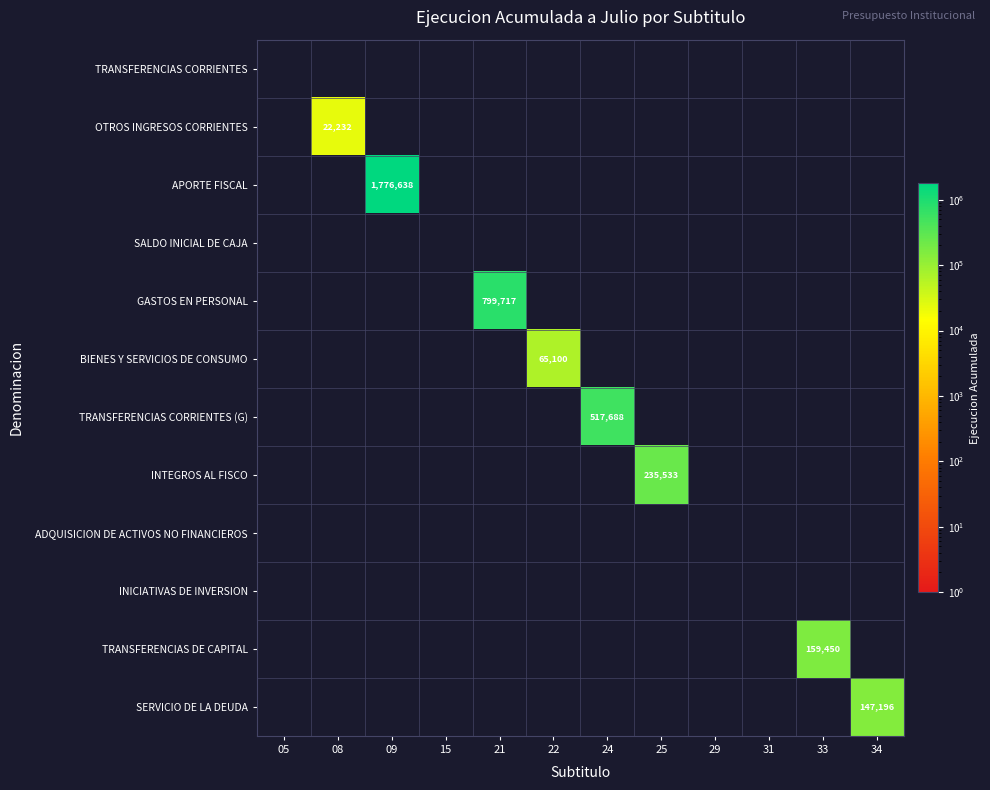

Is it true that TRANSFERENCIAS DE CAPITAL equals 81010 at 33?

False